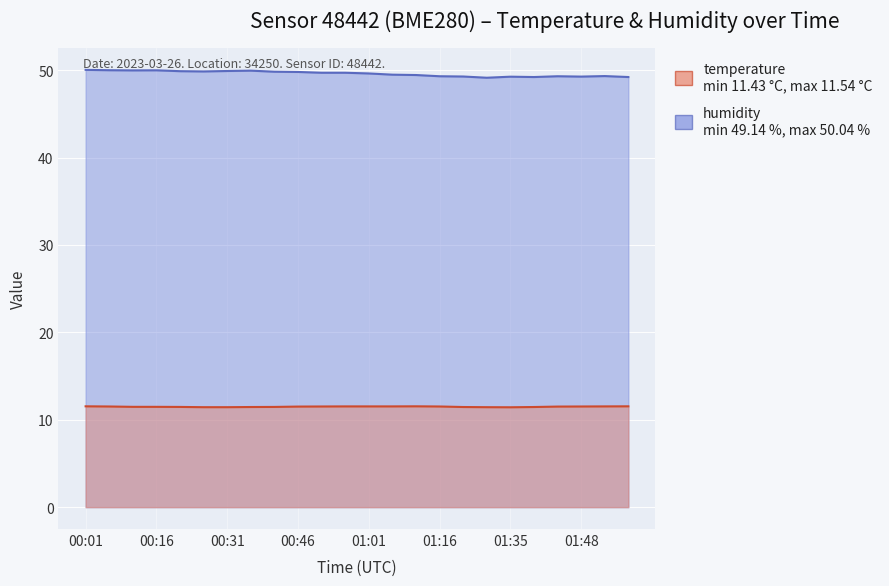

Is it true that humidity equals 31.2 at 01:06?

False